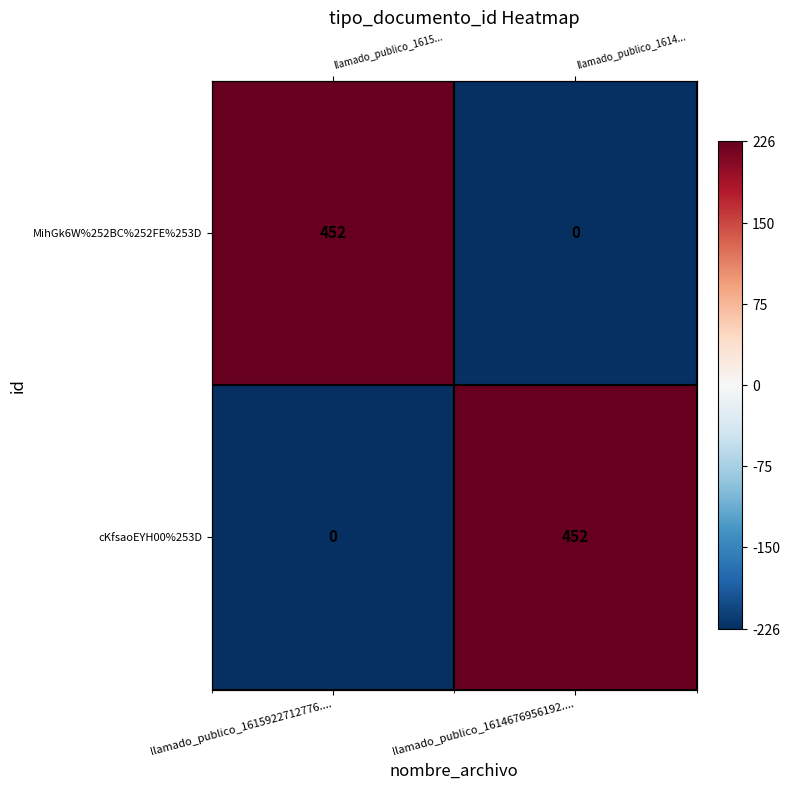

Where is cKfsaoEYH00%253D nearest to the value 0?

llamado_publico_1615922712776....